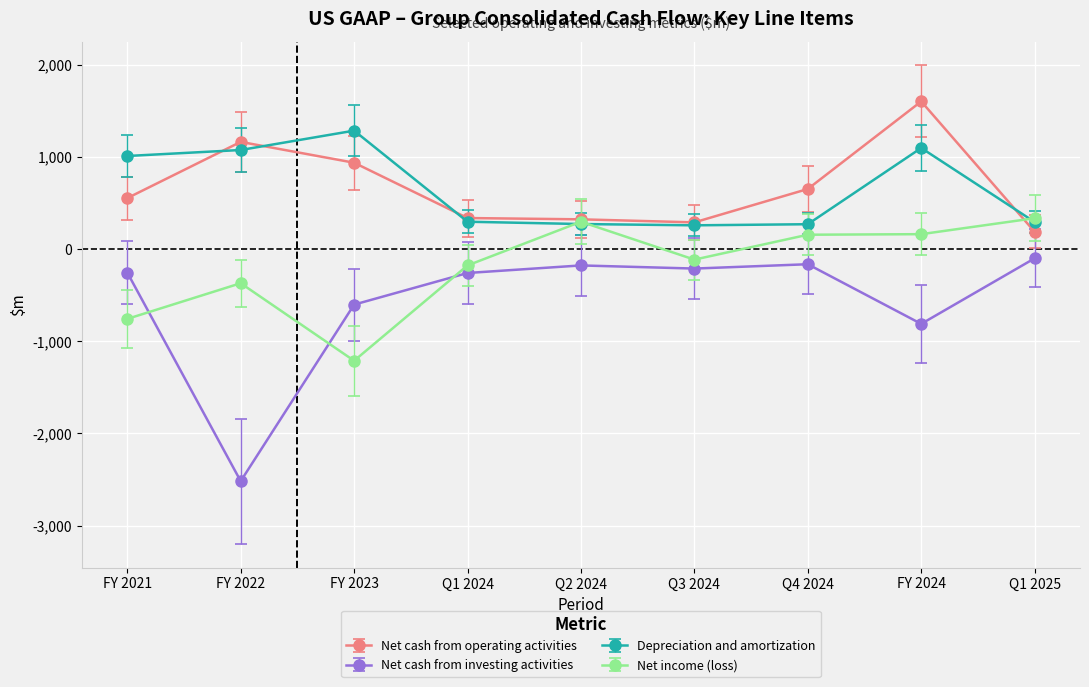

What is the difference between the Net cash from operating activities values at Q2 2024 and FY 2024?

1279